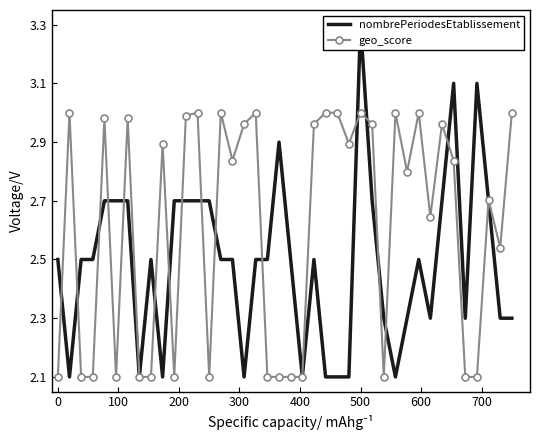

True or false: geo_score has more than 2 points higher than both neighbors.

True